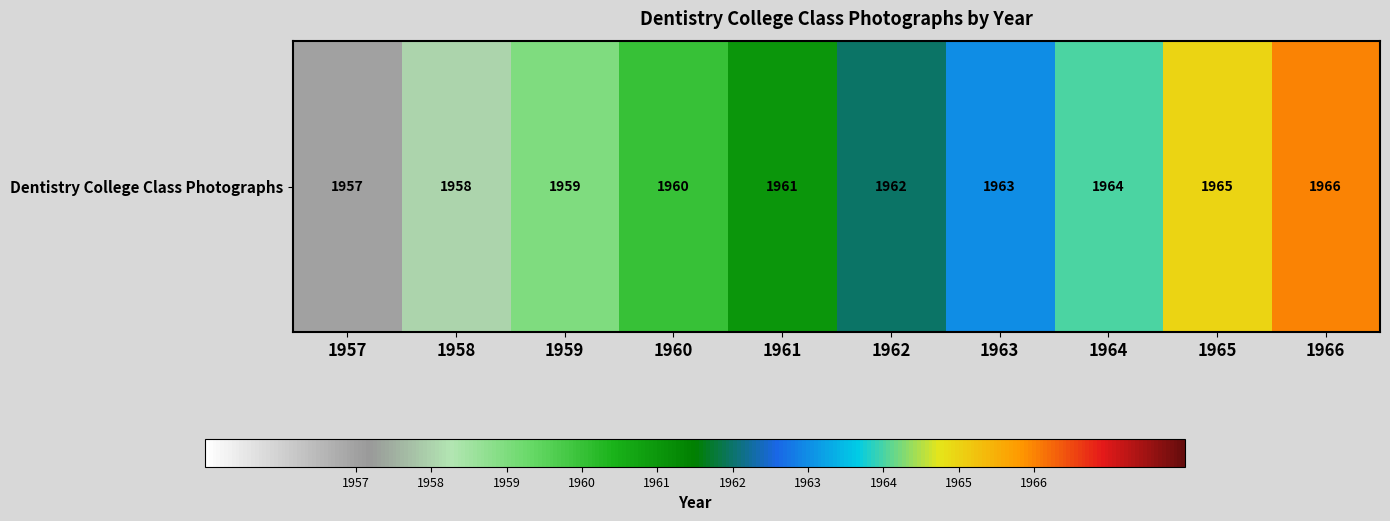

What is the difference between the maximum and minimum values?

9